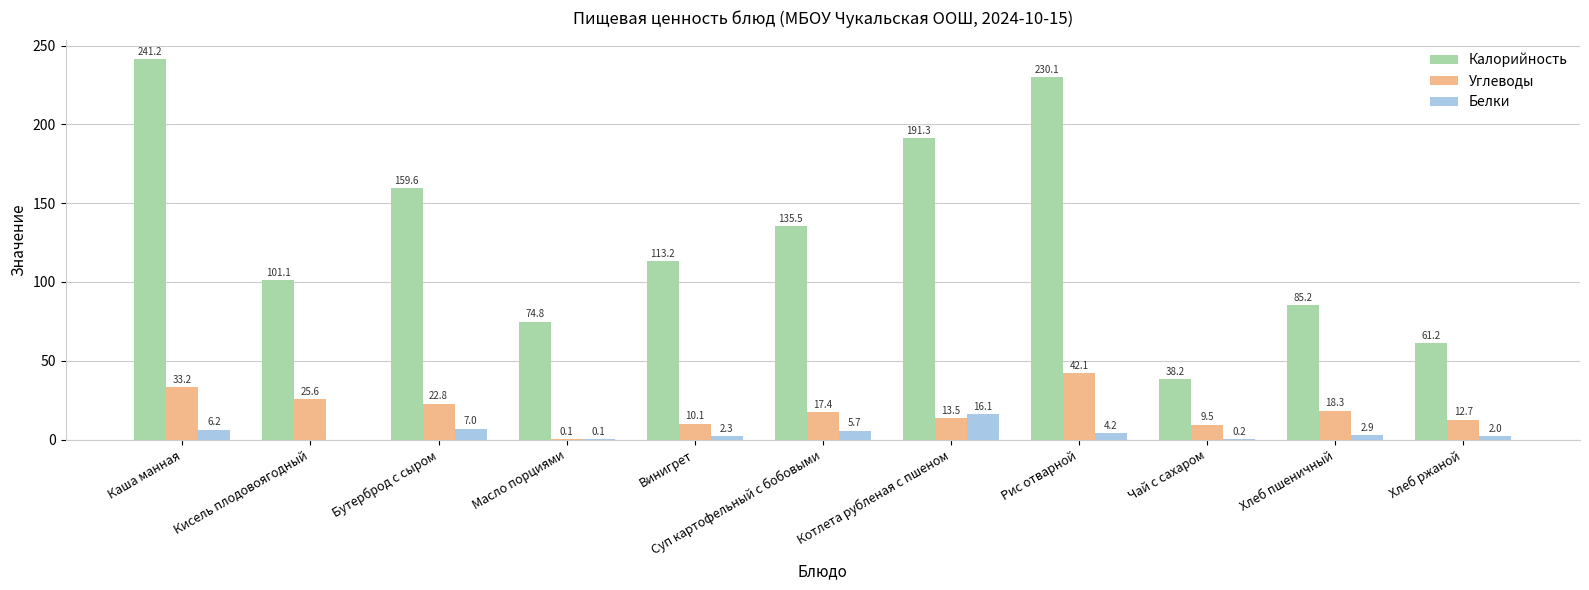

The value of Углеводы at Котлета рубленая с пшеном is 13.5. True or false?

True